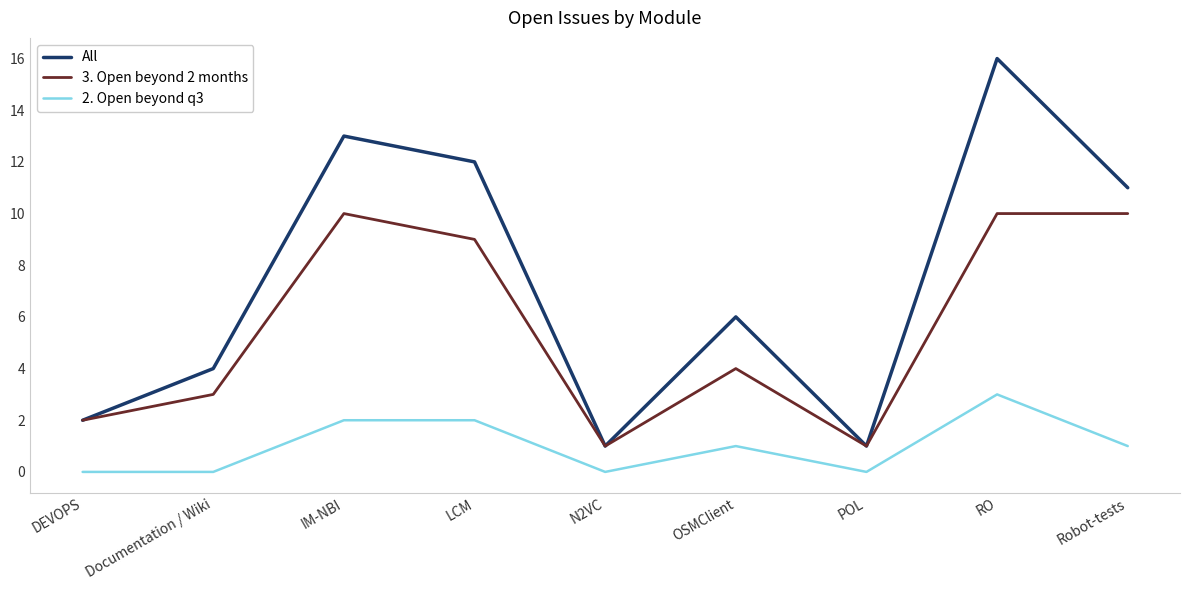

How many lines are shown in the chart?

3